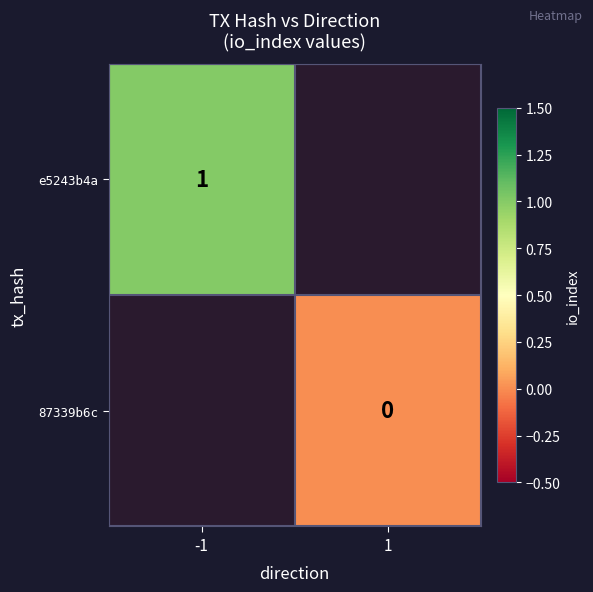

Is the value of e5243b4a at -1 greater than the value of 87339b6c at 1?

Yes